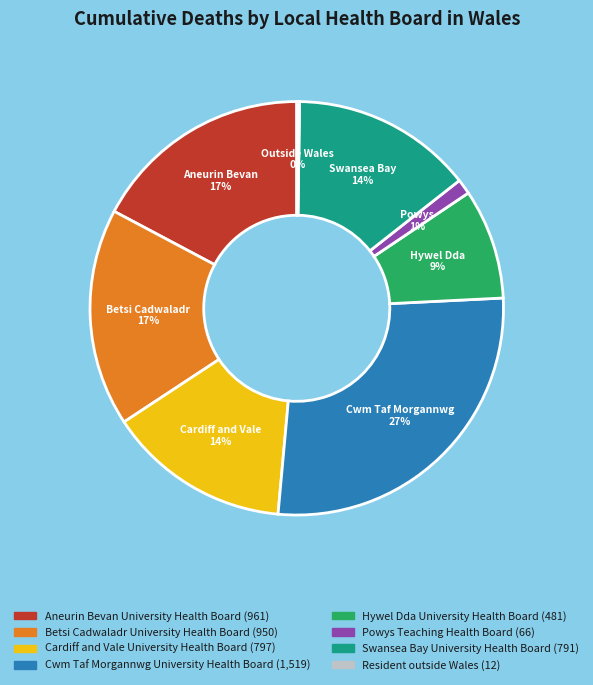

To the nearest percent, what is the difference between the Hywel Dda University Health Board and Betsi Cadwaladr University Health Board slice percentages?

8%